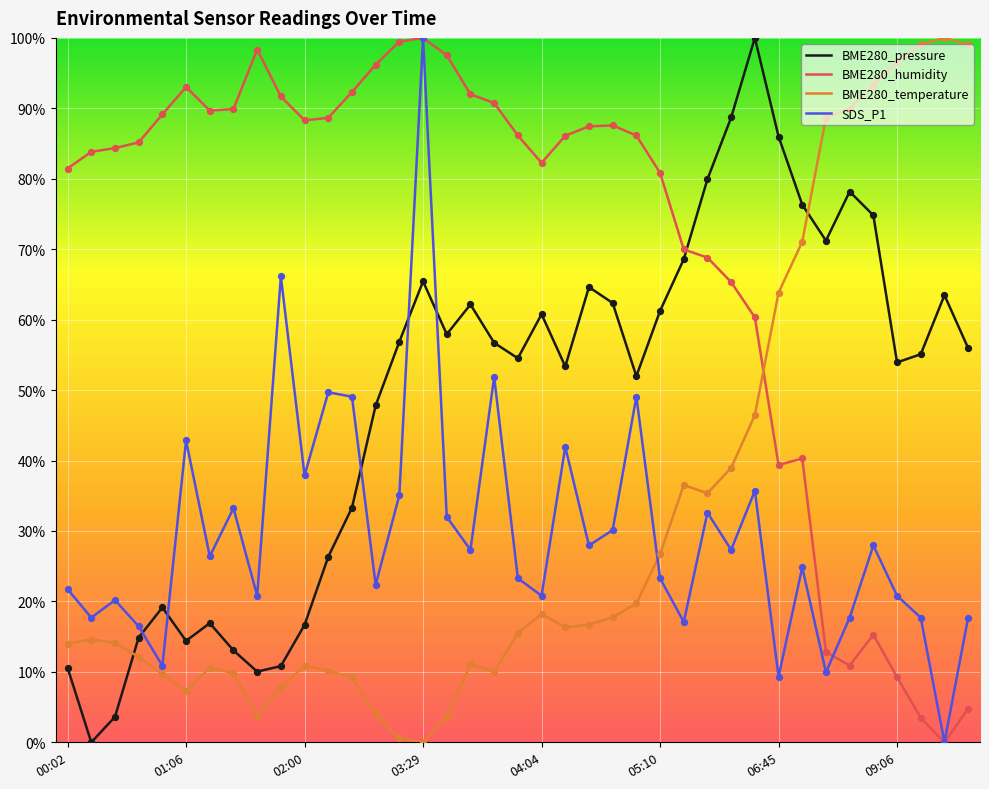

After their last crossing, which series has the higher values: BME280_temperature or SDS_P1?

BME280_temperature